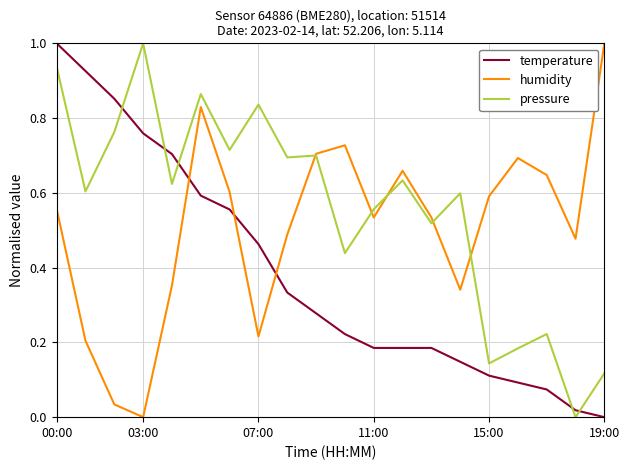

After their last crossing, which series has the higher values: pressure or temperature?

pressure